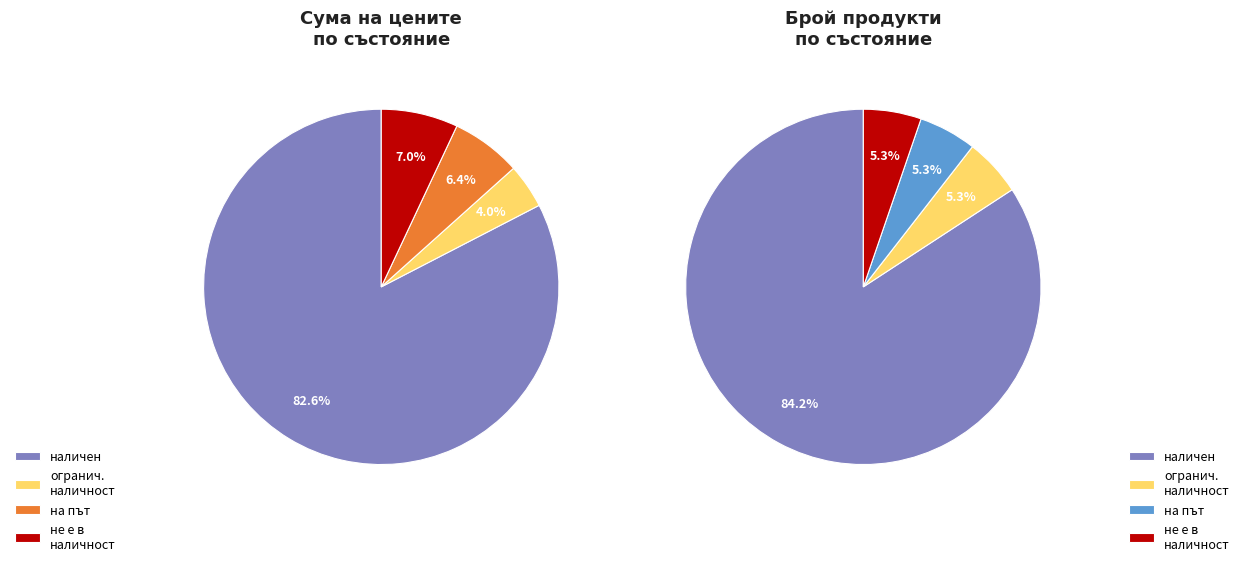

Does наличен represent more than half of the total?

Yes